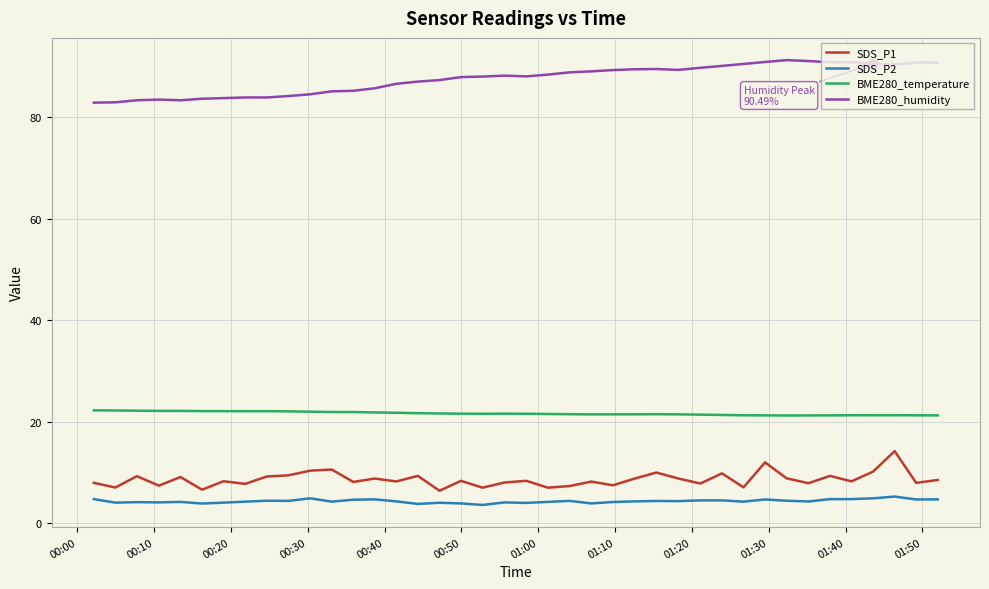

Which series has the largest total across all categories?

BME280_humidity